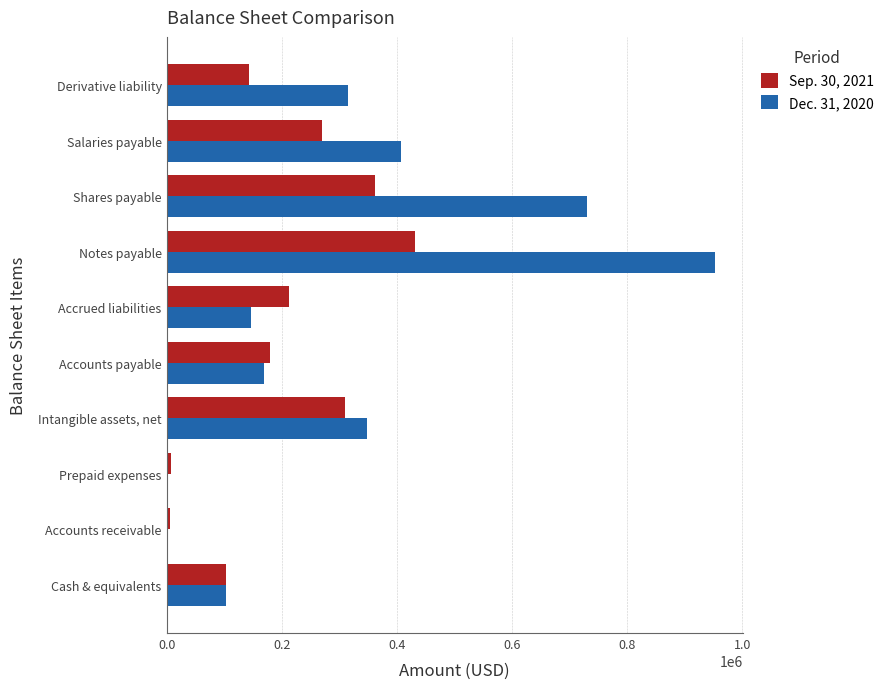

Count the number of categories in the chart.

10